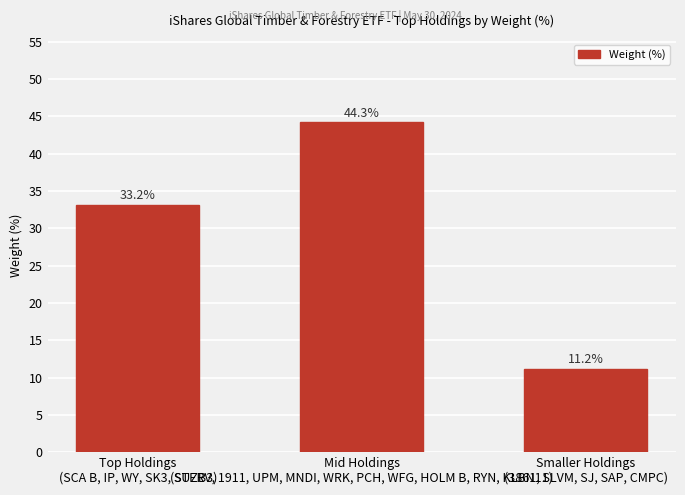

What is the smallest value displayed?

11.2